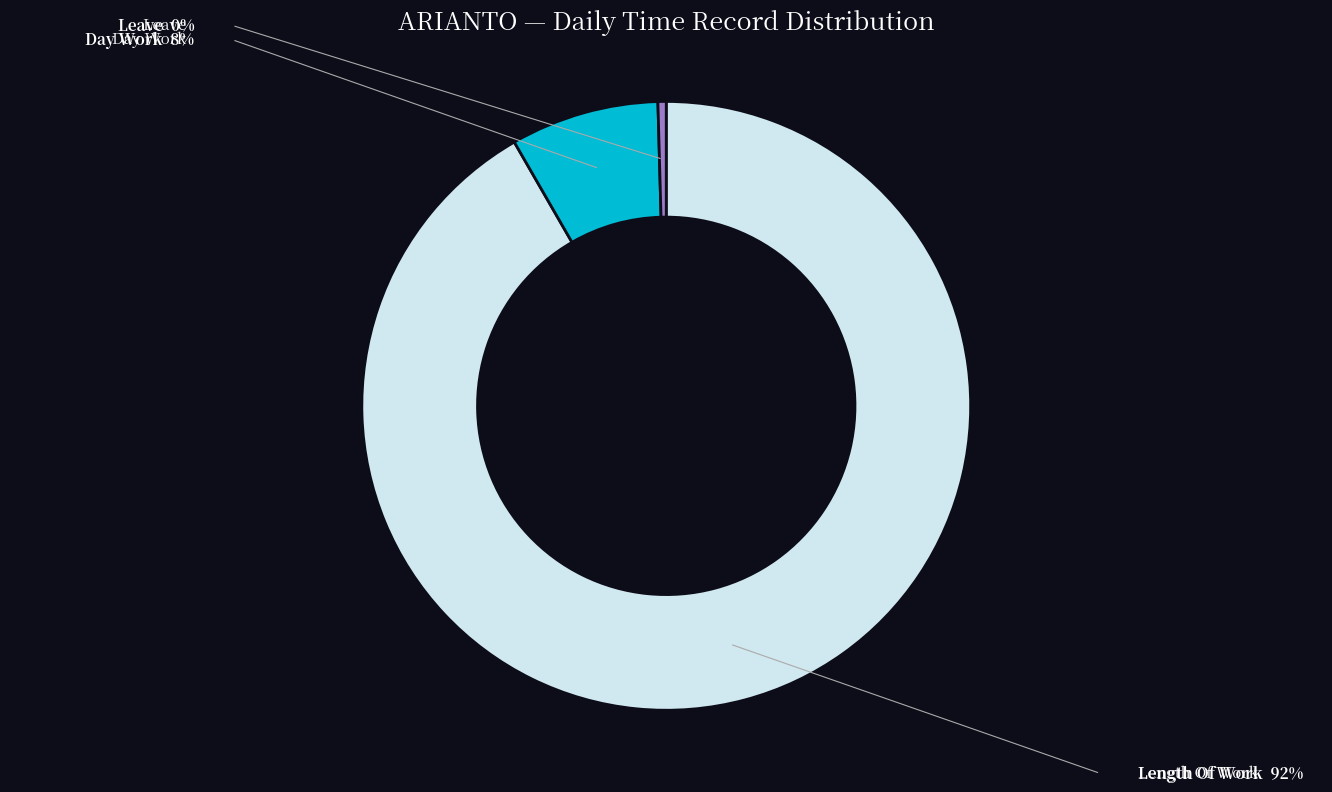

Is there a majority slice in this chart?

Yes